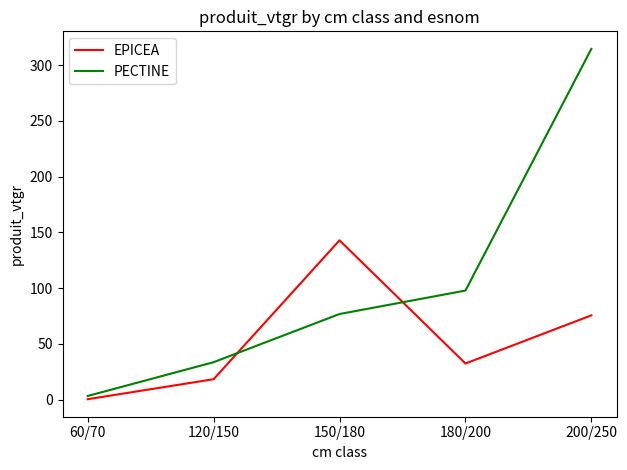

The value of PECTINE at 150/180 is 76.7. True or false?

True